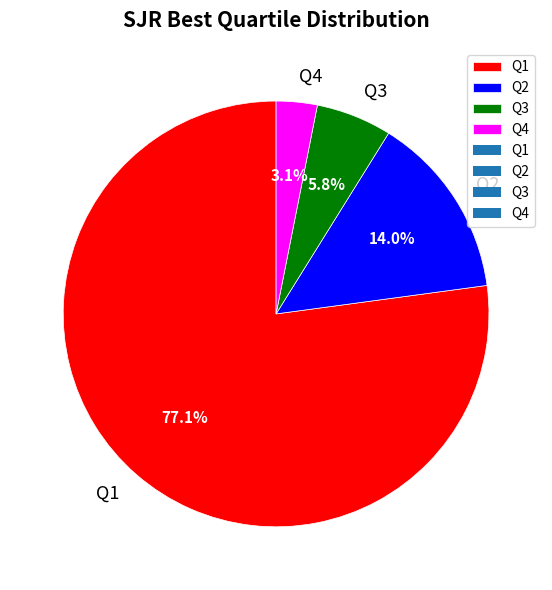

How many segments does this pie chart have?

4